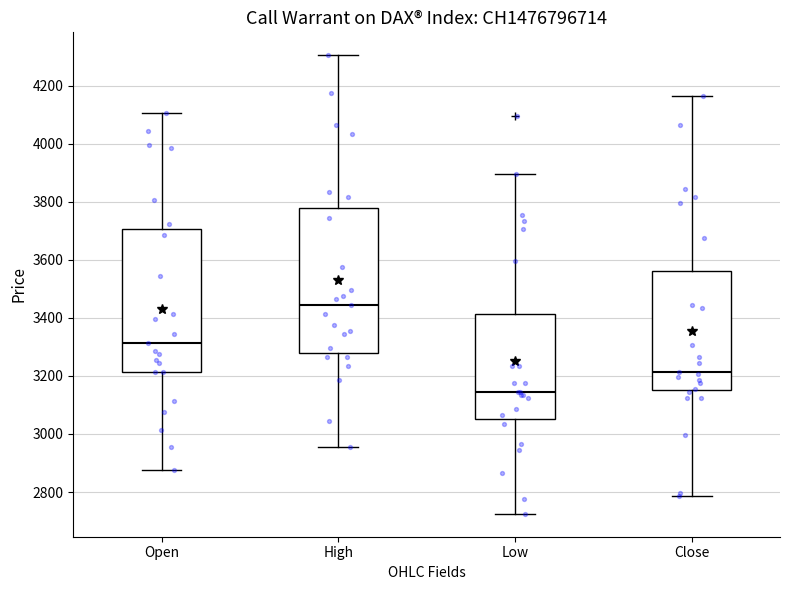

Where does the median line of the box for Low sit on the y-axis? The values are not printed on the chart, so give them approximately, as read against the axis.

3140